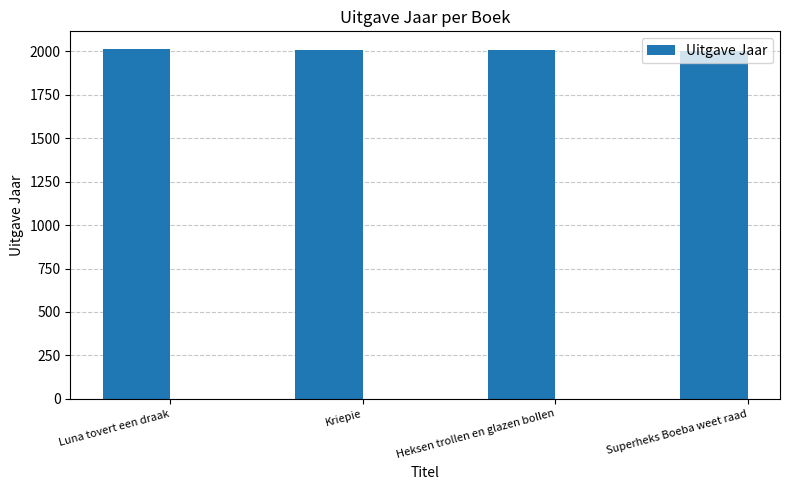

How many data points does each series have?

4